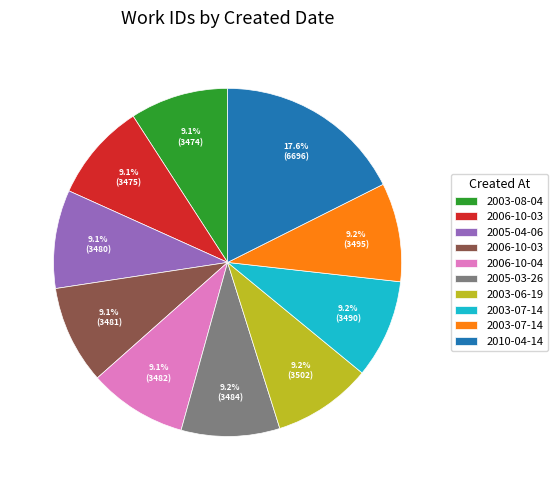

Is there a majority slice in this chart?

No